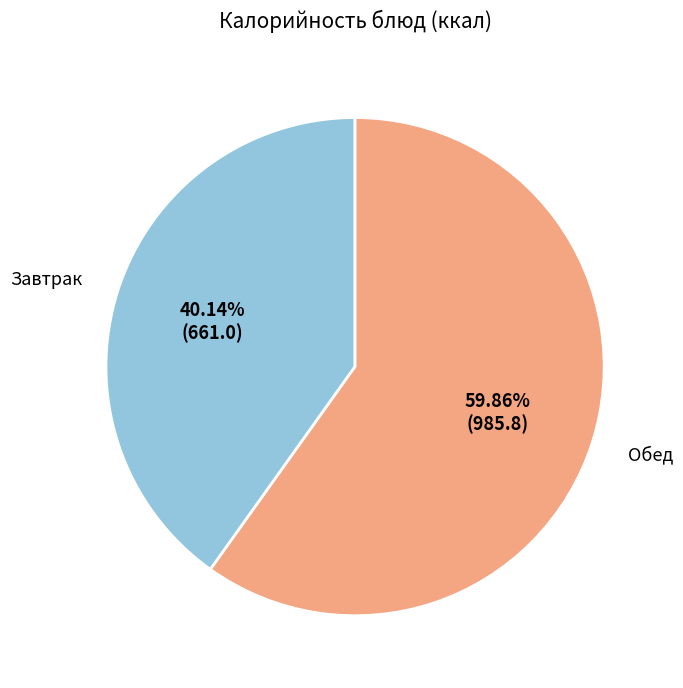

Does any single category account for the majority?

Yes